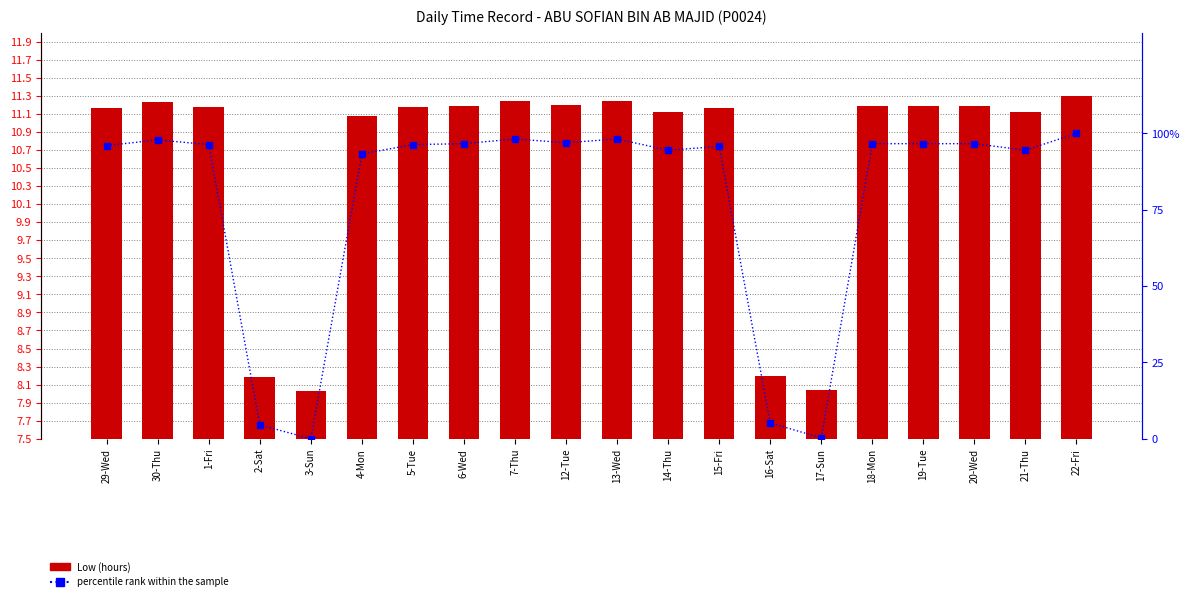

Which label corresponds to the smallest value in the chart?

3-Sun